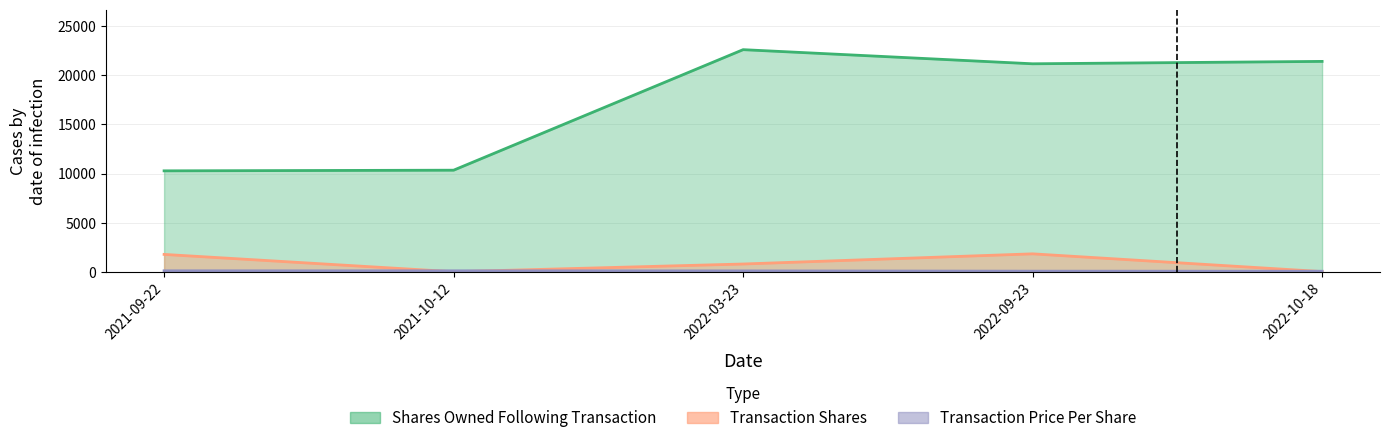

How many data points in sharesOwnedFollowingTransaction are less than 21169?

2